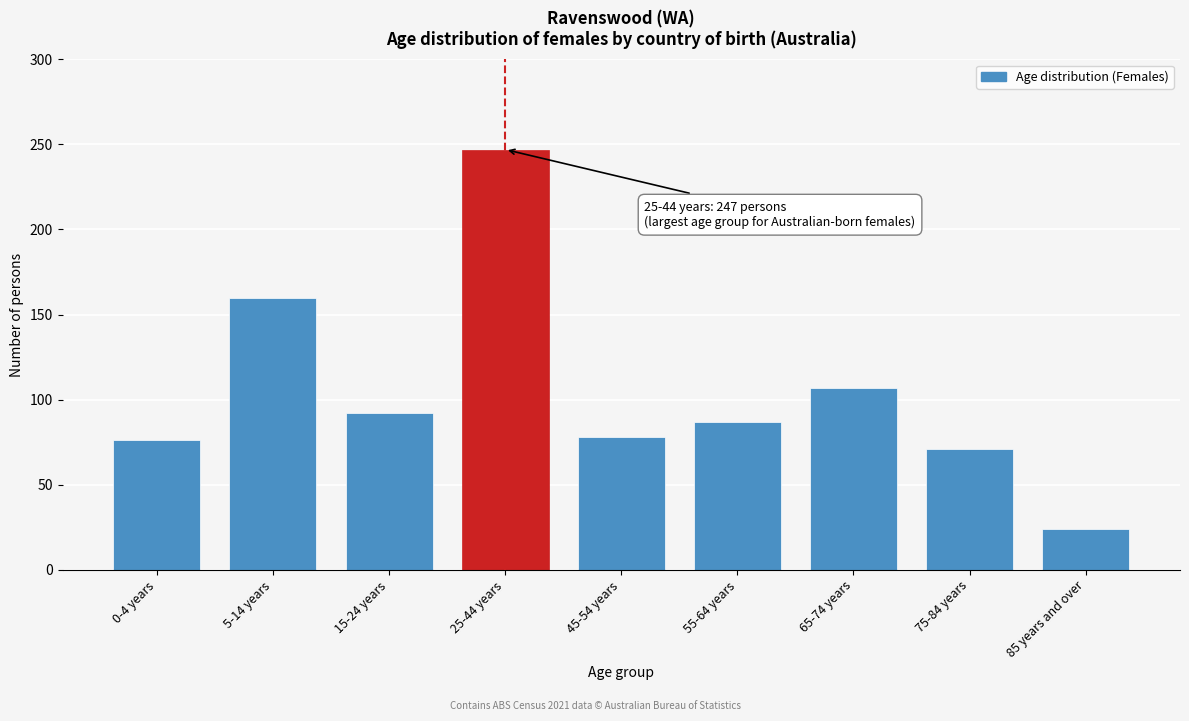

Reading left to right, list all the values displayed in this chart.

0-4 years=76	5-14 years=160	15-24 years=92	25-44 years=247	45-54 years=78	55-64 years=87	65-74 years=107	75-84 years=71	85 years and over=24